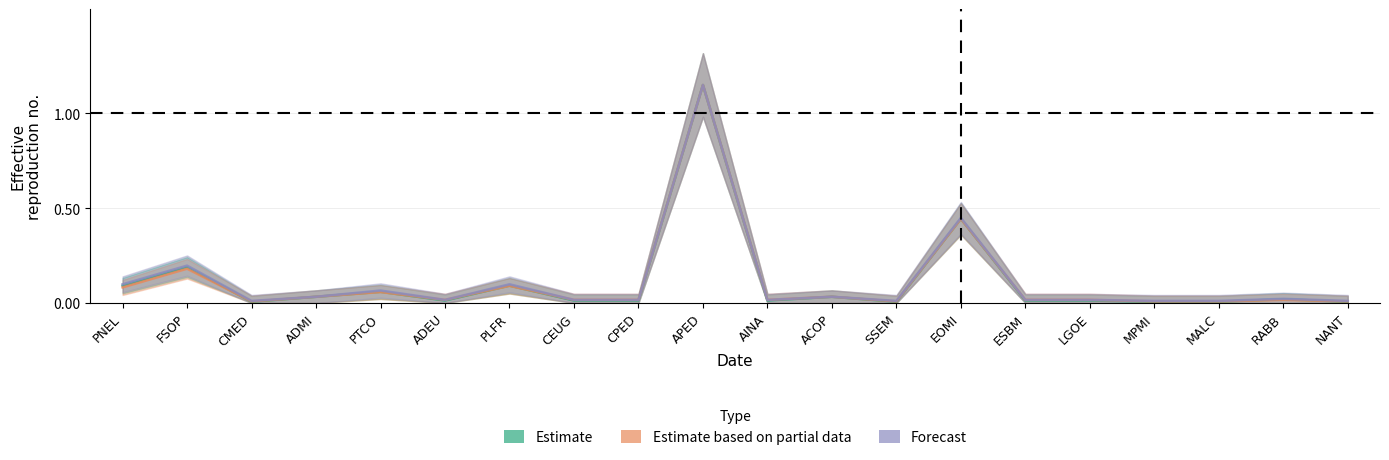

Which series has the largest total across all categories?

Forecast